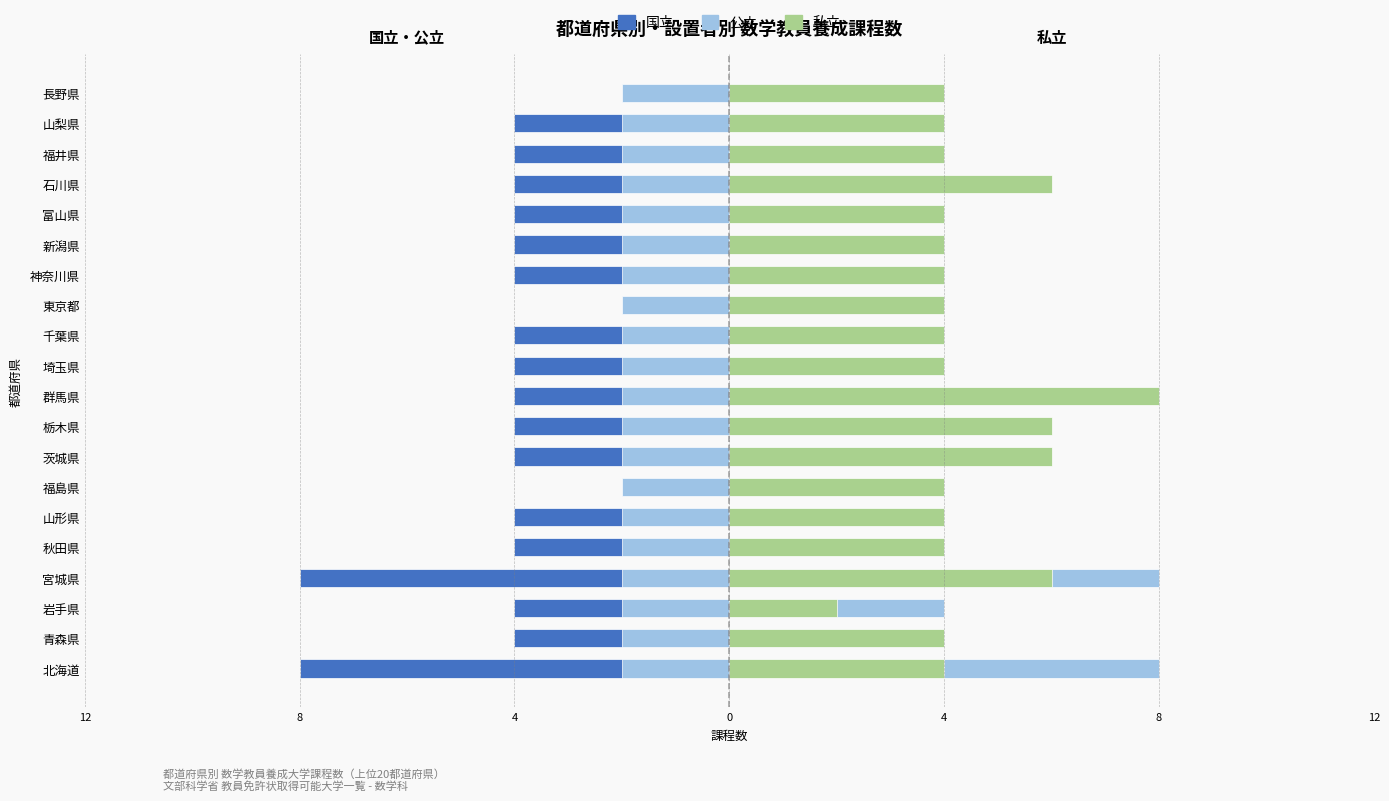

True or false: 公立 has a value of -10 at 埼玉県.

False